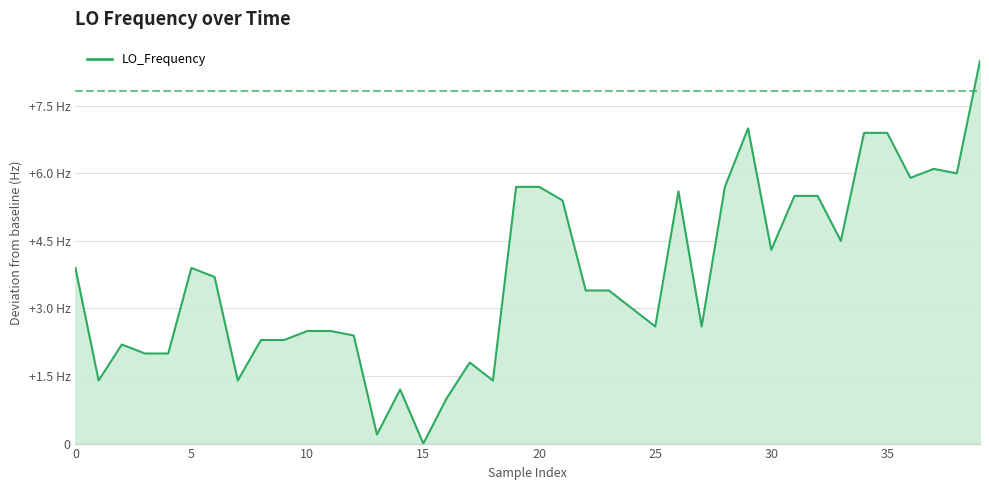

Reading left to right, what are all the values shown in this chart?

3.9	1.4	2.2	2.0	2.0	3.9	3.7	1.4	2.3	2.3	2.5	2.5	2.4	0.2	1.2	0.0	1.0	1.8	1.4	5.7	5.7	5.4	3.4	3.4	3.0	2.6	5.6	2.6	5.7	7.0	4.3	5.5	5.5	4.5	6.9	6.9	5.9	6.1	6.0	8.5